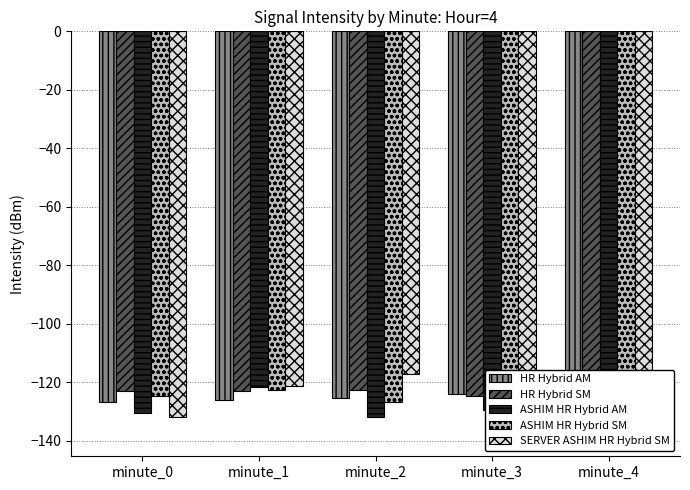

Where is HR Hybrid SM nearest to the value -123?

minute_0